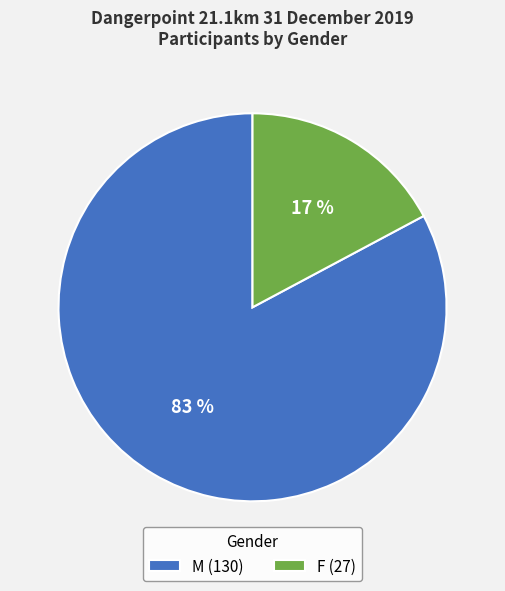

Which has a higher value, M (130) or F (27)?

M (130)